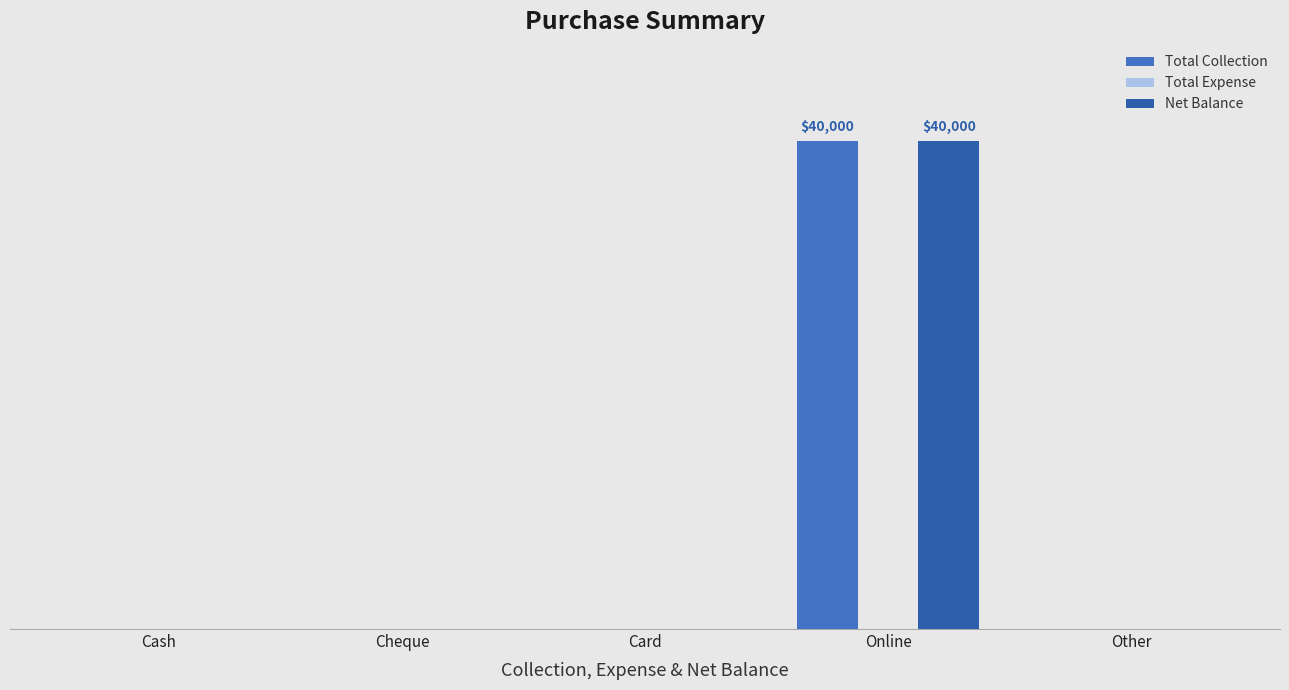

What position from the left is Online?

4